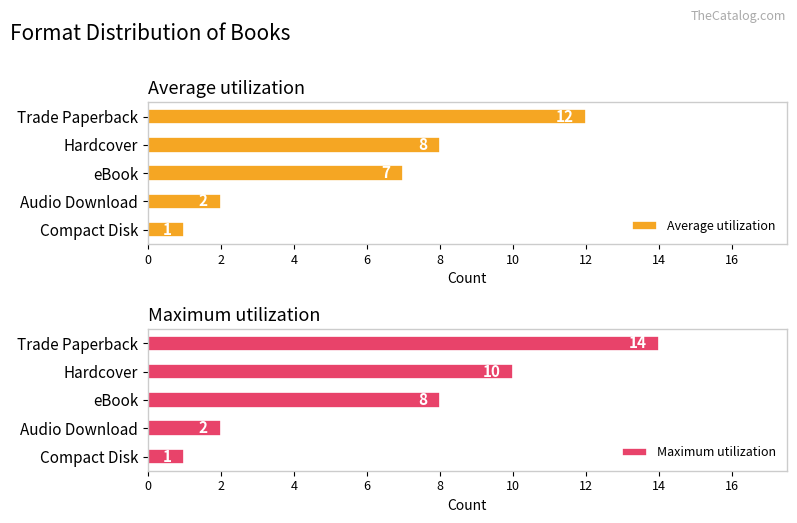

Rank the series by their maximum value, from highest to lowest.

Maximum utilization, Average utilization